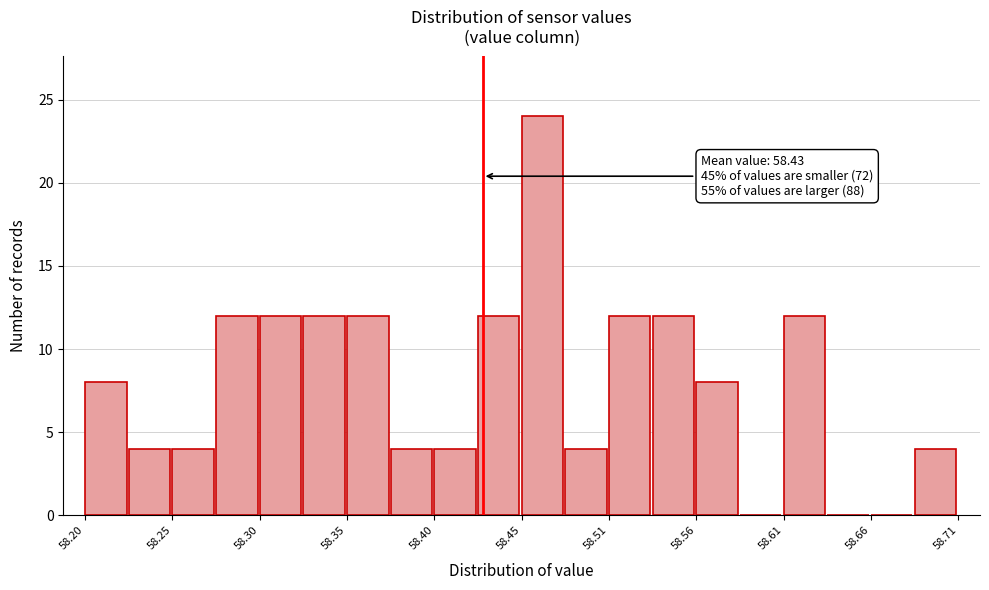

Around what value on the x-axis is the tallest bar? Give the approximate position of its centre, as read against the axis.

58.47